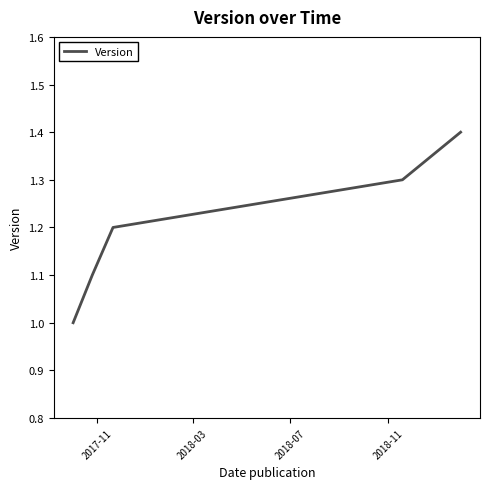

What is the minimum value shown in the chart?

1.0